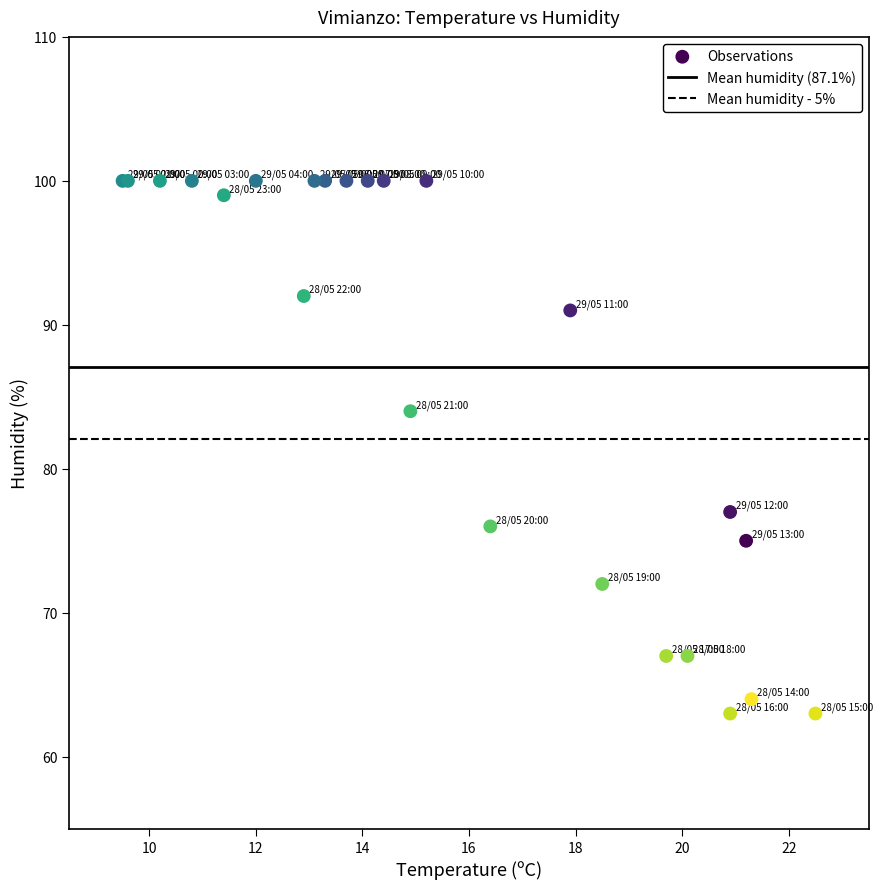

What Y value in the scatter plot is closest to 81?

84